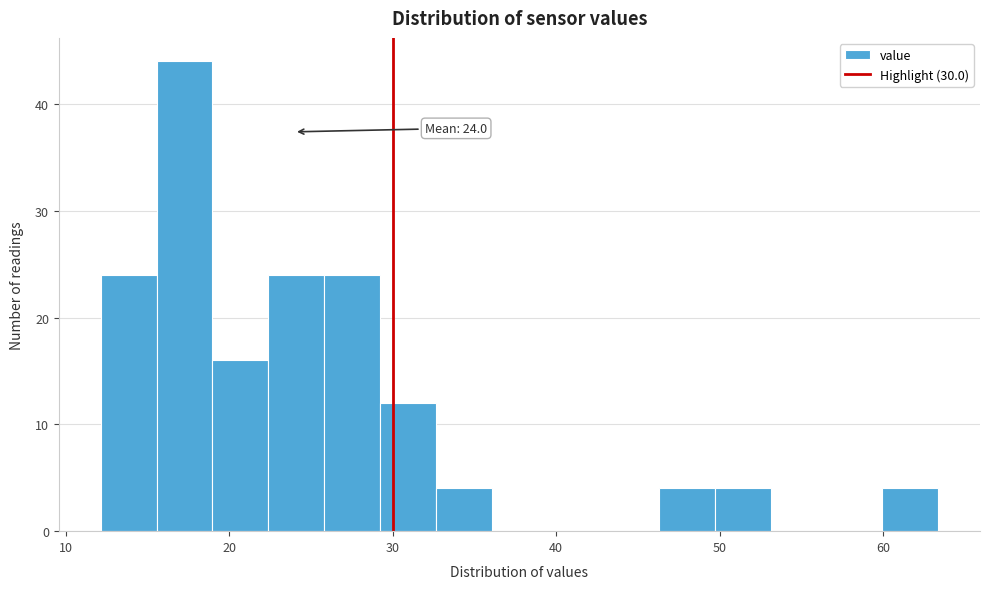

Read against the x-axis, roughly where is the centre of the tallest bar?

17